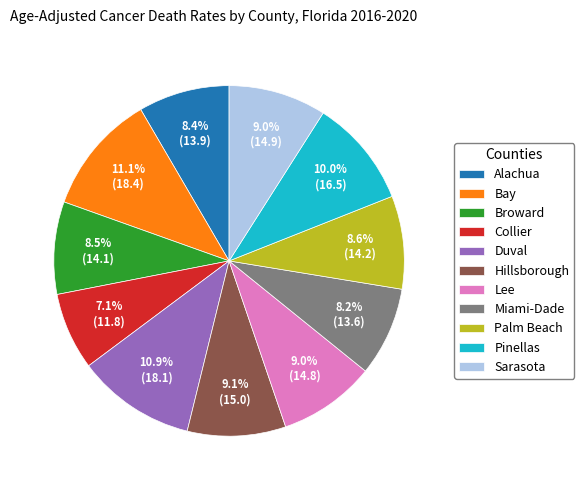

Does Collier account for over 50% of the chart?

No